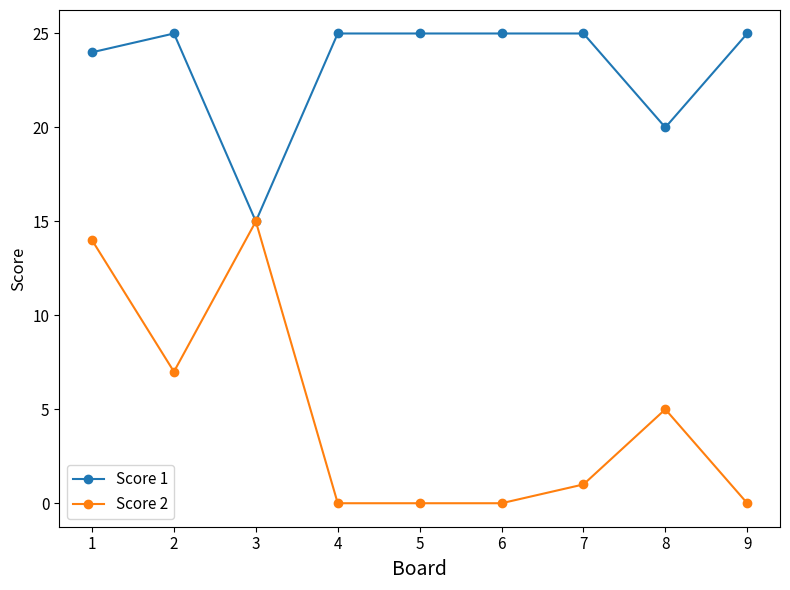

Which series has the largest range (max minus min)?

Score 2